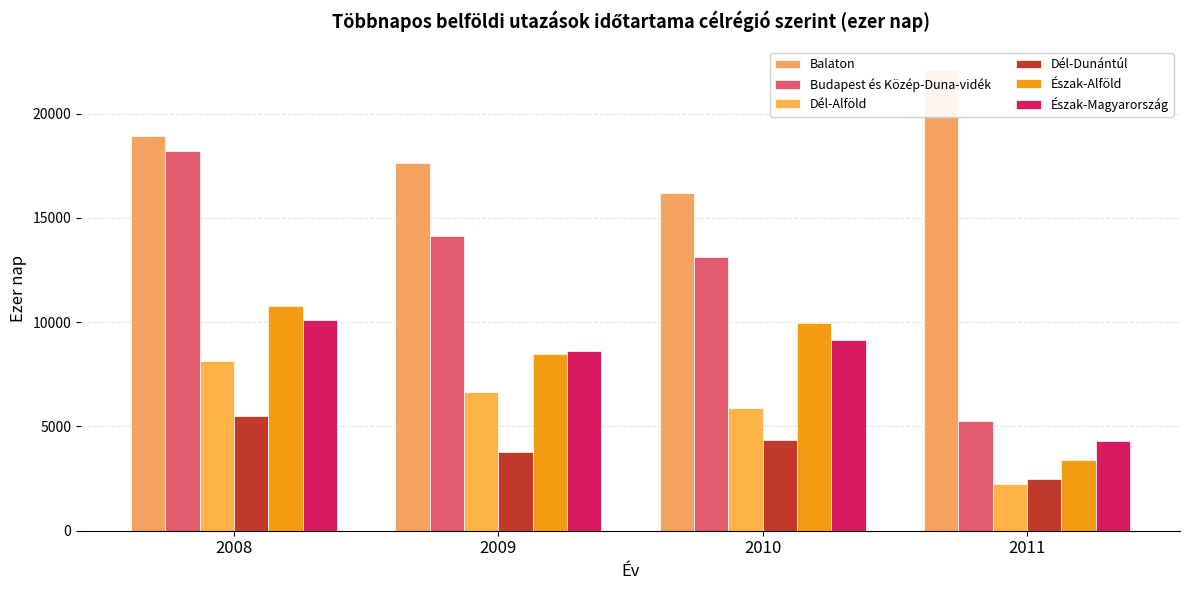

What is the approximate value of Észak-Magyarország at 2008?

10117.2